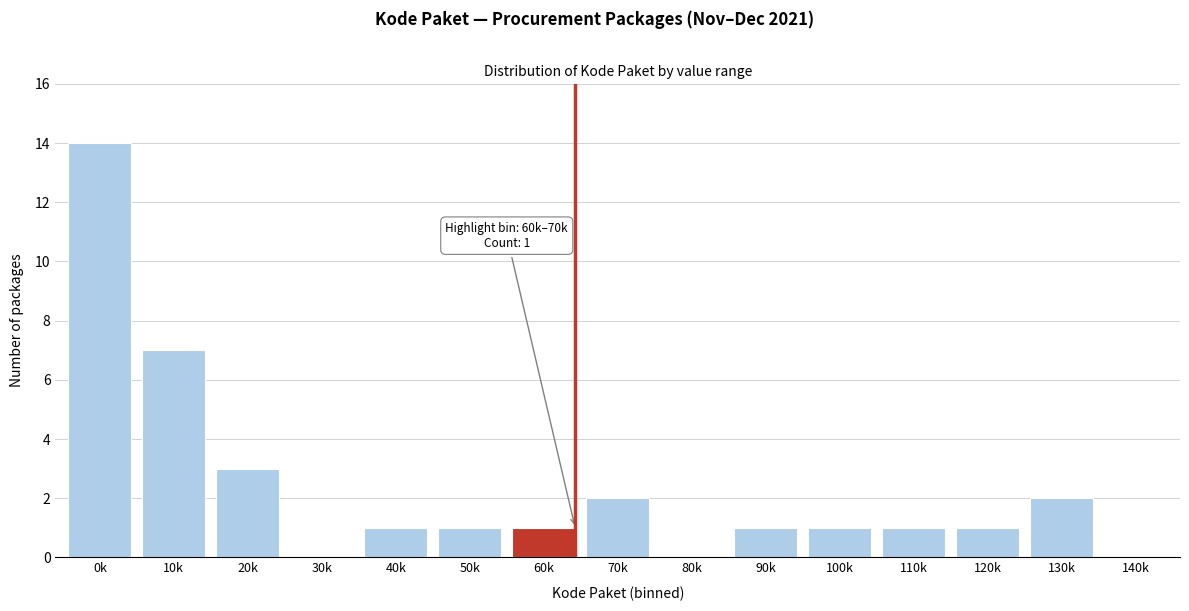

Reading left to right, what are all the values shown in this chart?

0k=14	10k=7	20k=3	30k=0	40k=1	50k=1	60k=1	70k=2	80k=0	90k=1	100k=1	110k=1	120k=1	130k=2	140k=0